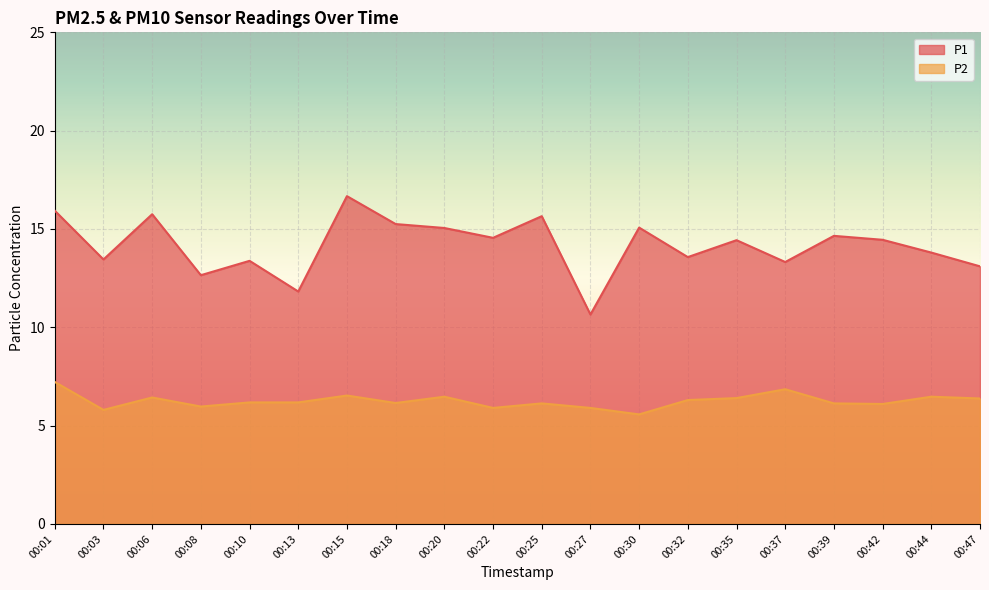

The P2 series shows 7.2 at 00:01. True or false?

True